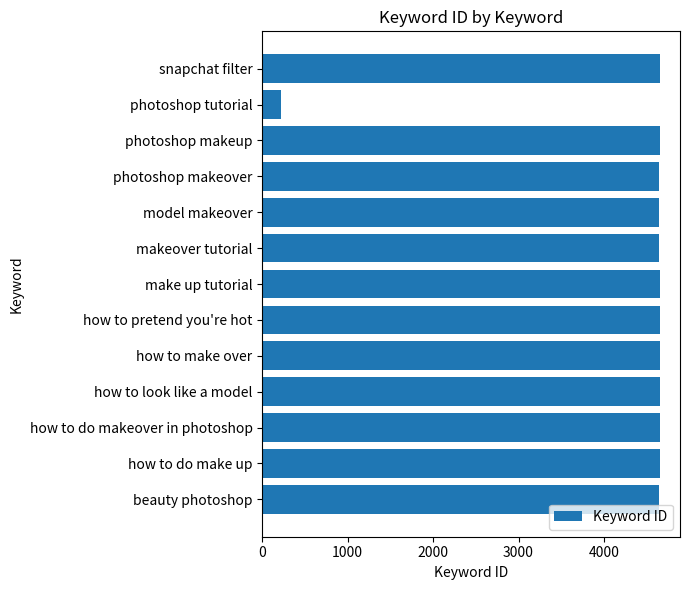

Approximately how many times larger is the value at how to do make up compared to model makeover?

1.0